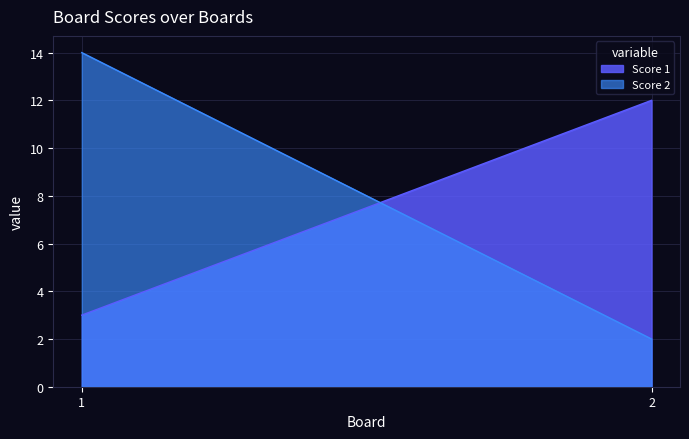

What is the maximum value shown in the chart?

14